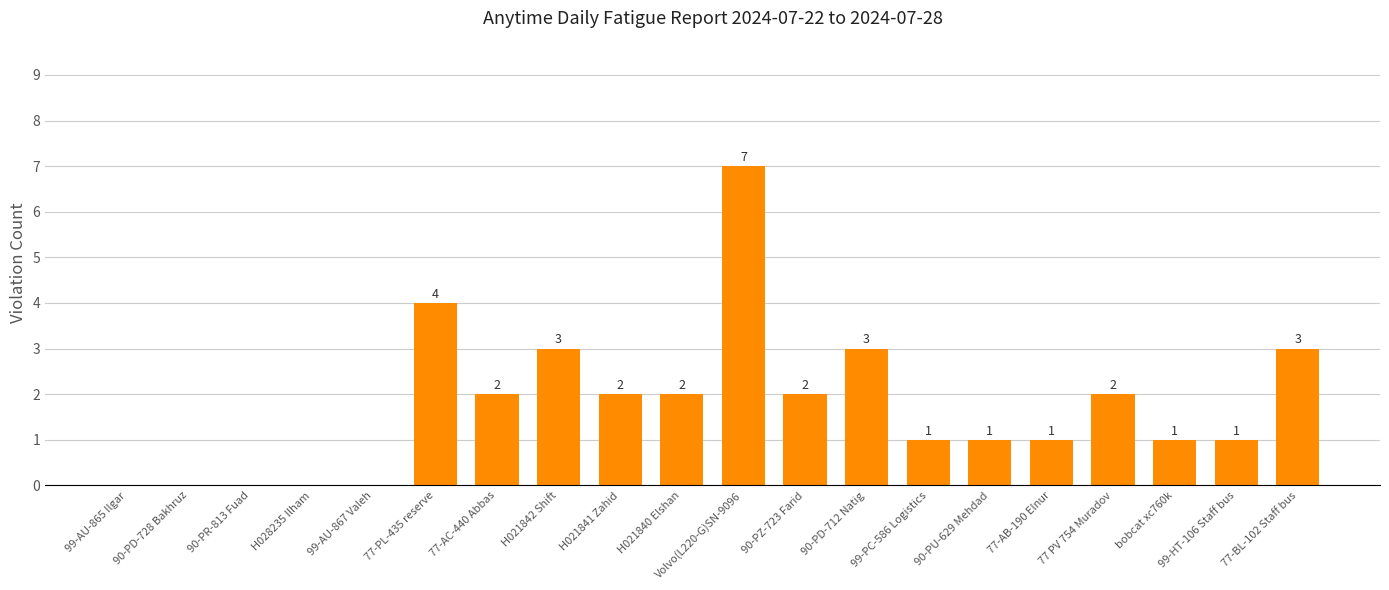

Are the bars horizontal?

No